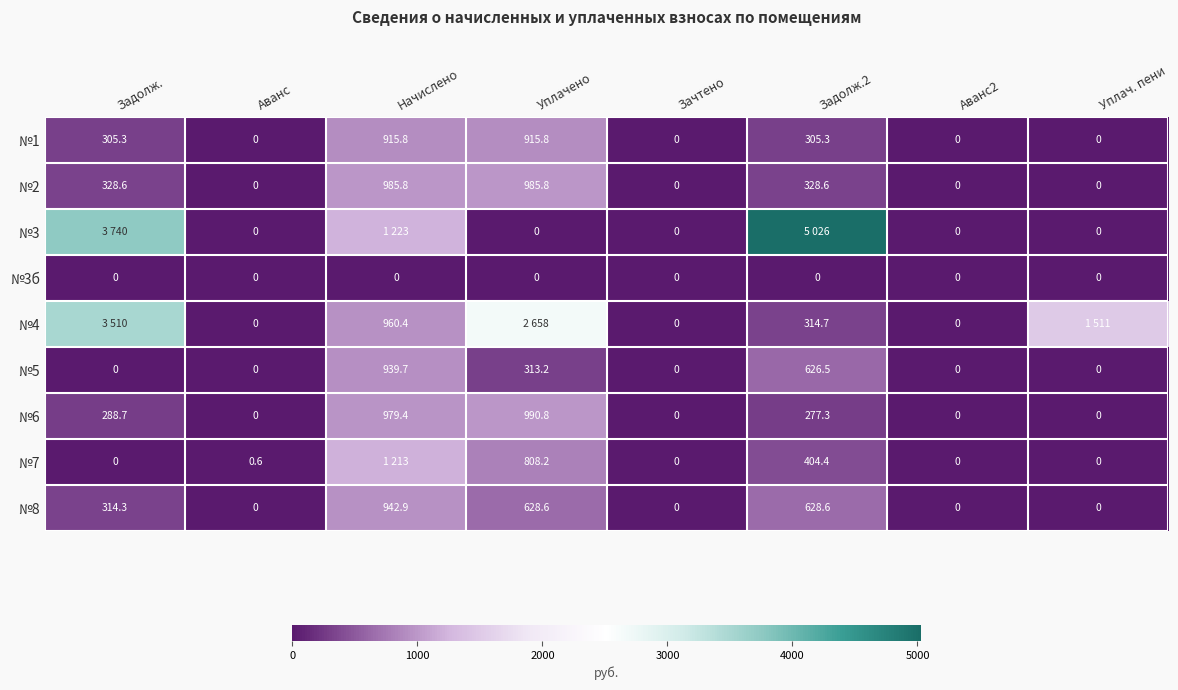

Is the value of №5 at Задолж.2 greater than the value of №7 at Аванс2?

Yes